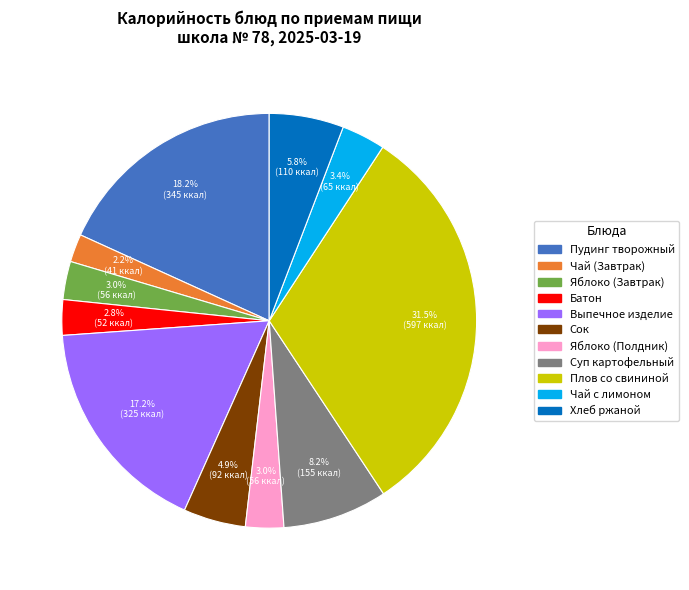

How many segments does this pie chart have?

11